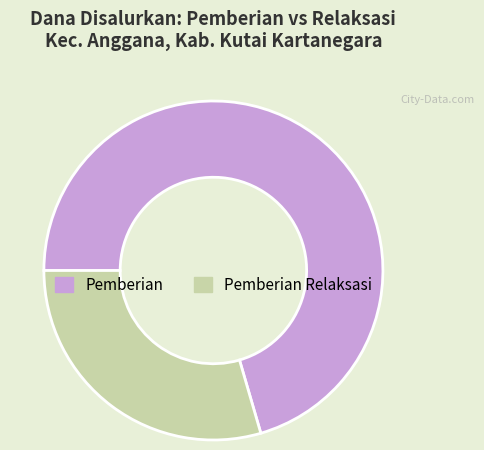

Is there any slice that represents more than half of the pie?

Yes